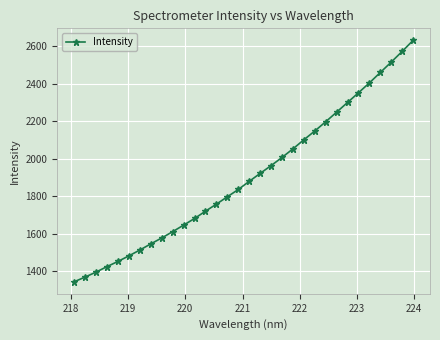

What is the minimum value shown in the chart?

1344.8